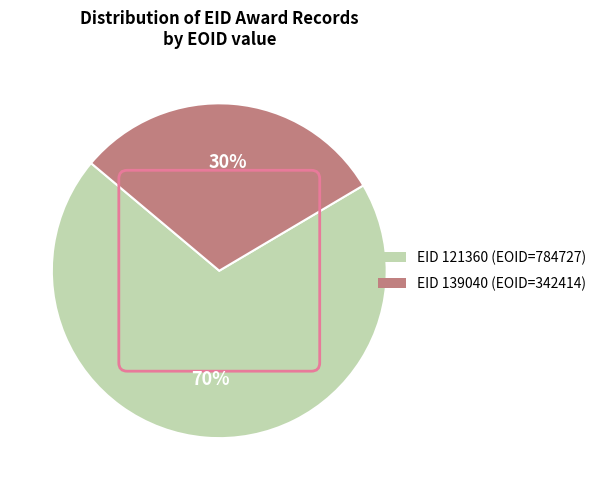

To the nearest percent, what is the average slice percentage?

50%